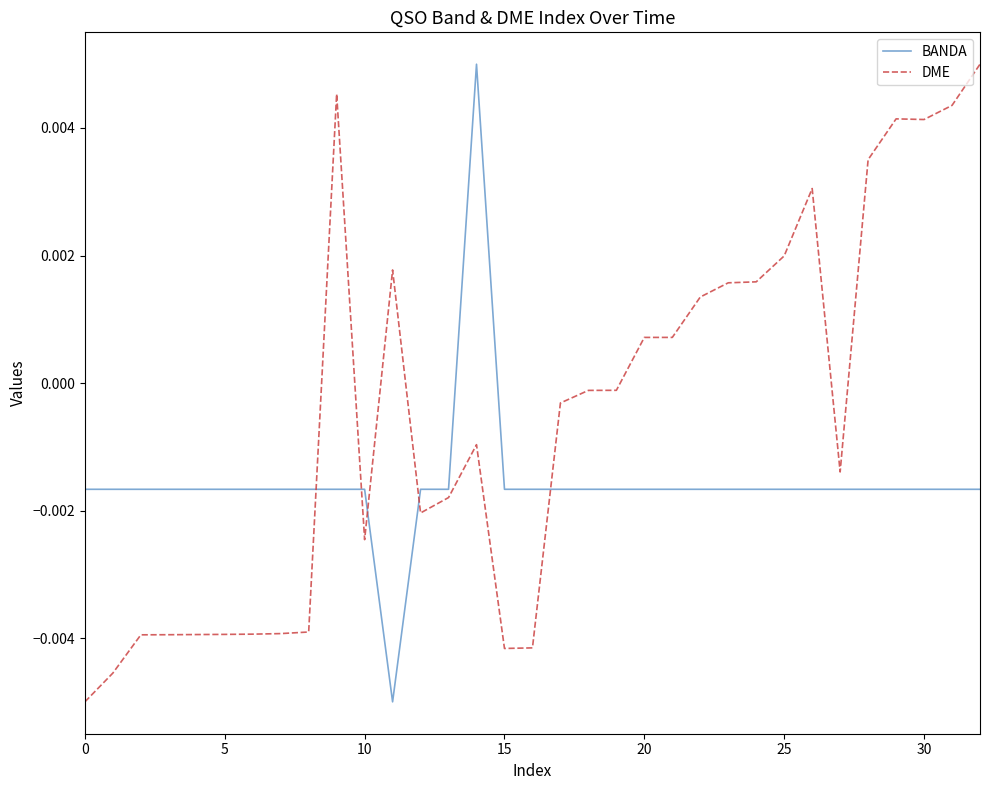

Which series has the largest total across all categories?

DME